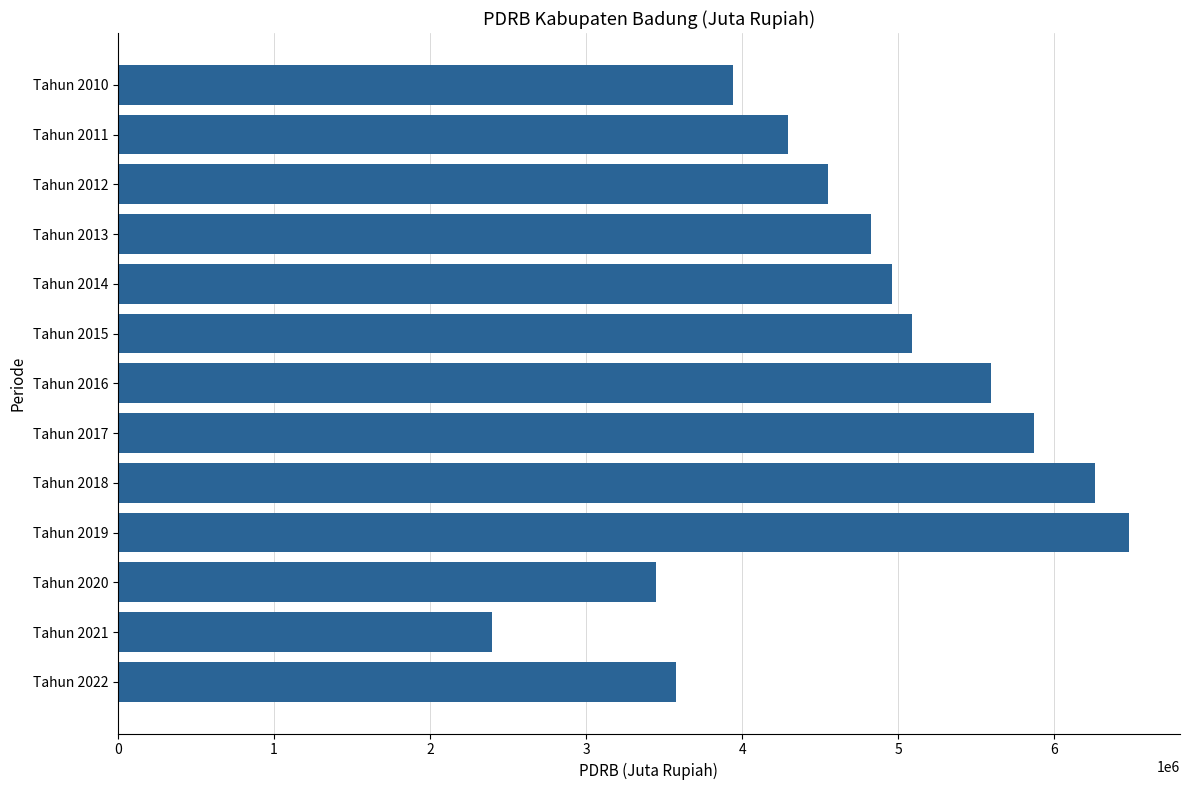

How many bars are there in total?

13